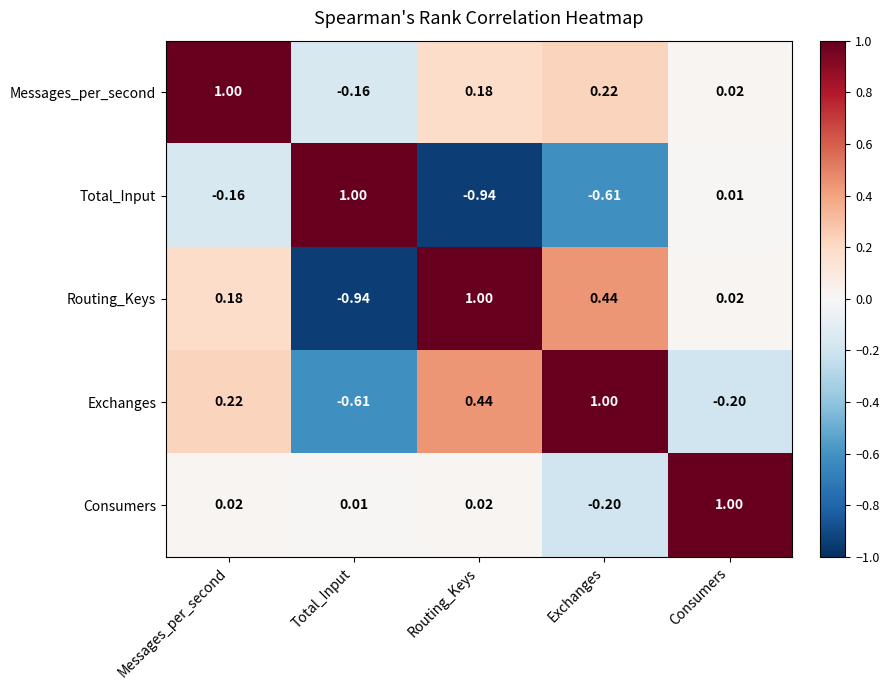

At Total_Input, list the series in order from largest to smallest.

Total_Input, Consumers, Messages_per_second, Exchanges, Routing_Keys